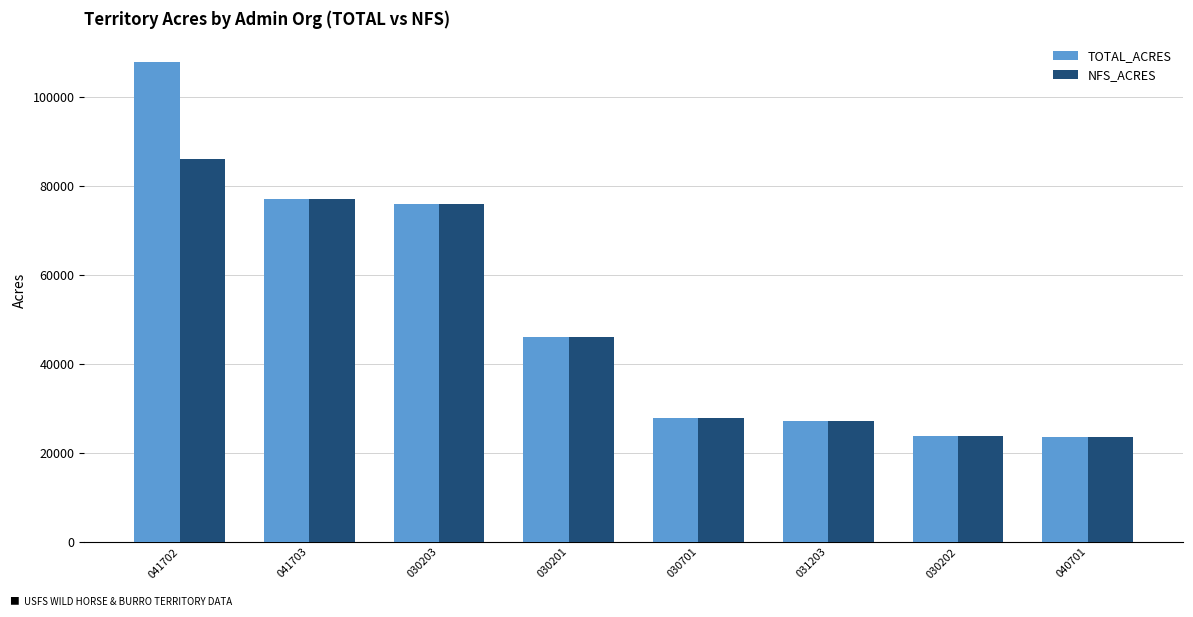

The value of NFS_ACRES at 040701 is 33164. True or false?

False